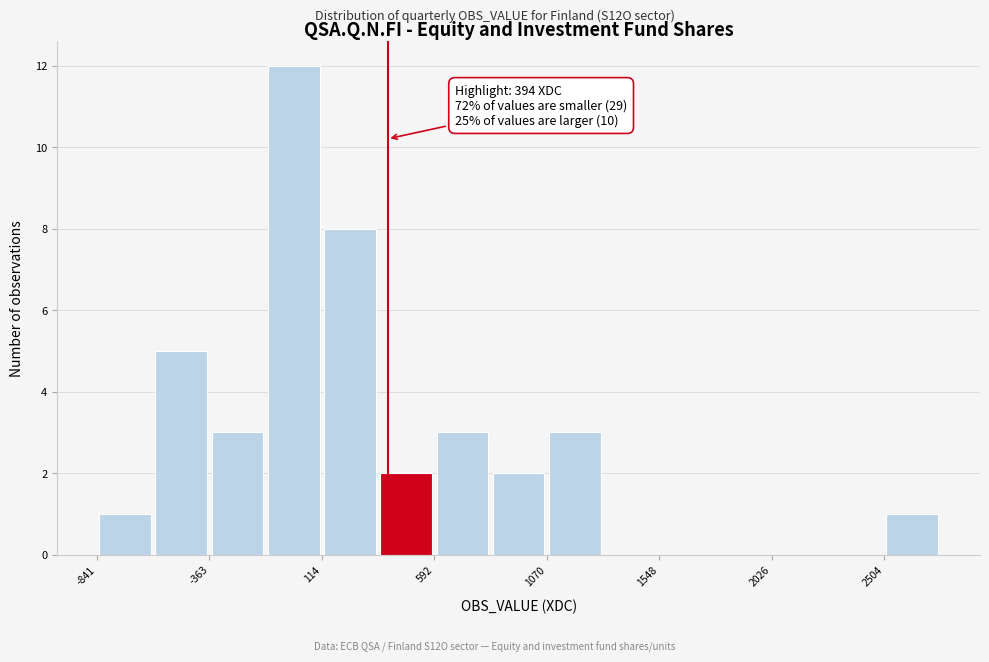

Which range on the x-axis has the tallest bar?

-100 to 100